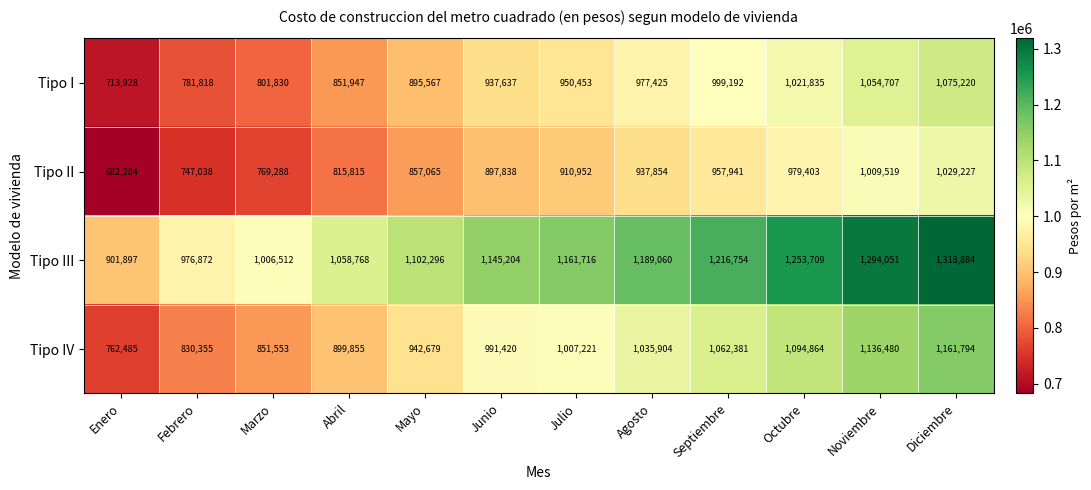

What is the difference between the maximum and minimum values in the Tipo III series?

416987